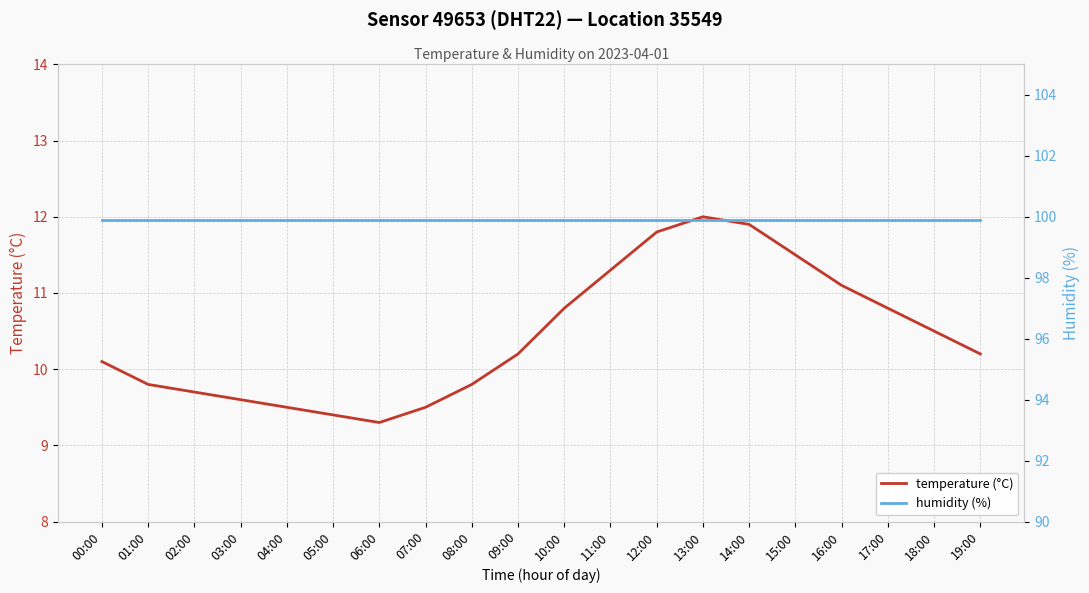

Between 17:00 and 16:00, which is larger?

16:00